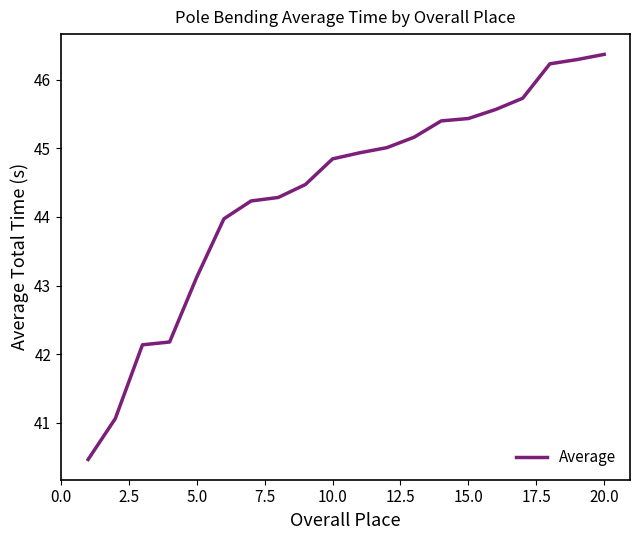

What is the smallest value displayed?

40.5